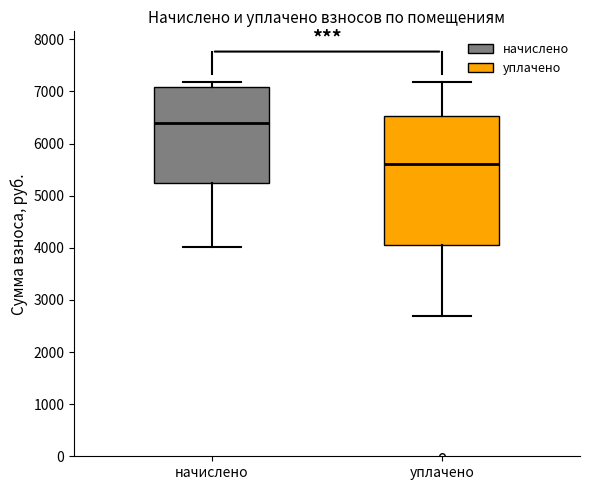

Reading left to right, read every box against the y-axis: the position of its median line, the range the box covers, and the ends of its whiskers. The values are not printed on the chart, so give them approximately, as read against the axis.

начислено: median 6400, box 5200 to 7100, whiskers 4000 to 7200
уплачено: median 5600, box 4000 to 6500, whiskers 2700 to 7200